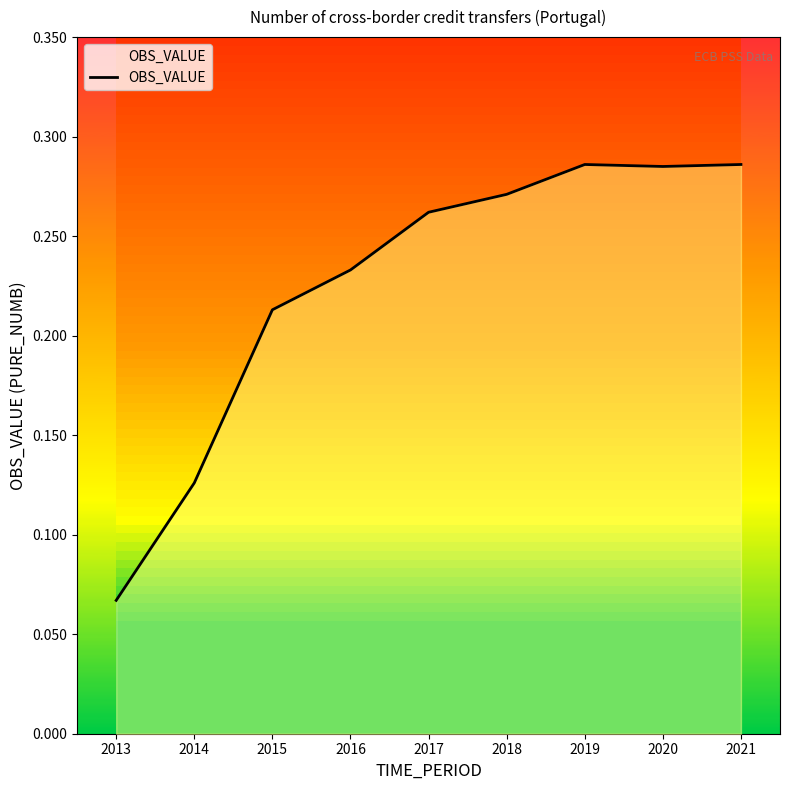

True or false: the data shows 0.0 at 2013.

False